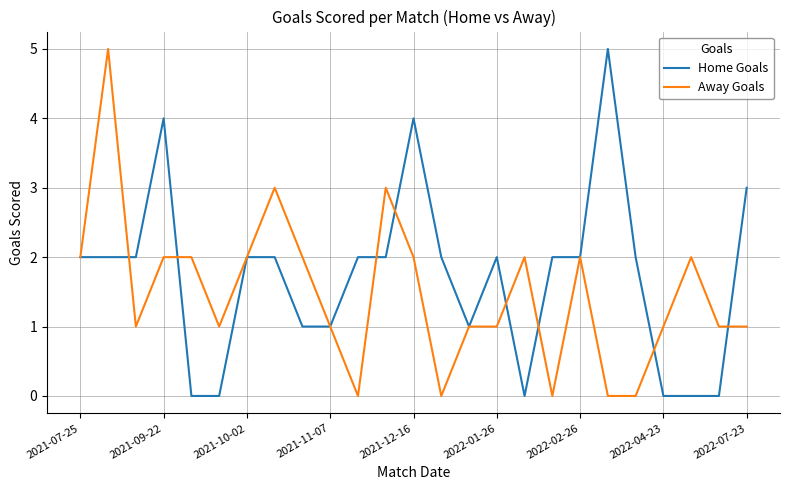

Rank the series by their average value, from highest to lowest.

Home Goals, Away Goals